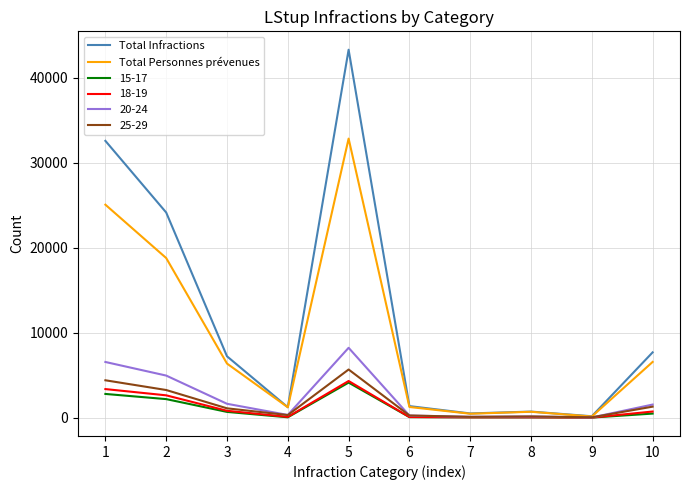

The value of 25-29 at 10 is 1287. True or false?

True